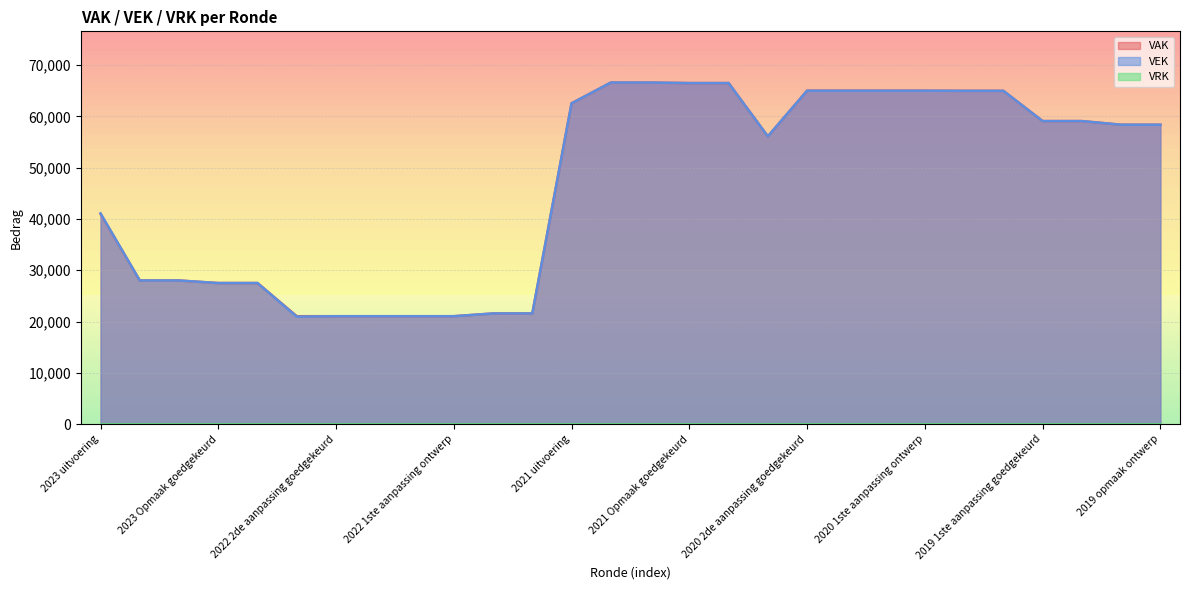

List the labels in order of VEK value, largest first.

2021 1ste aanpassing goedgekeurd, 2021 1ste aanpassing ontwerp, 2021 Opmaak goedgekeurd, 2021 Opmaak ontwerp, 2020 2de aanpassing goedgekeurd, 2020 2de aanpassing ontwerp, 2020 1ste aanpassing goedgekeurd, 2020 1ste aanpassing ontwerp, 2020 Opmaak goedgekeurd, 2020 Opmaak ontwerp, 2021 uitvoering, 2019 1ste aanpassing goedgekeurd, 2019 1ste aanpassing ontwerp, 2019 opmaak goedgekeurd, 2019 opmaak ontwerp, 2020 uitvoering, 2023 uitvoering, 2023 1ste aanpassing goedgekeurd, 2023 1ste aanpassing ontwerp, 2023 Opmaak goedgekeurd, 2023 Opmaak ontwerp, 2022 Opmaak goedgekeurd, 2022 Opmaak ontwerp, 2022 2de aanpassing goedgekeurd, 2022 2de aanpassing ontwerp, 2022 1ste aanpassing goedgekeurd, 2022 1ste aanpassing ontwerp, 2022 uitvoering